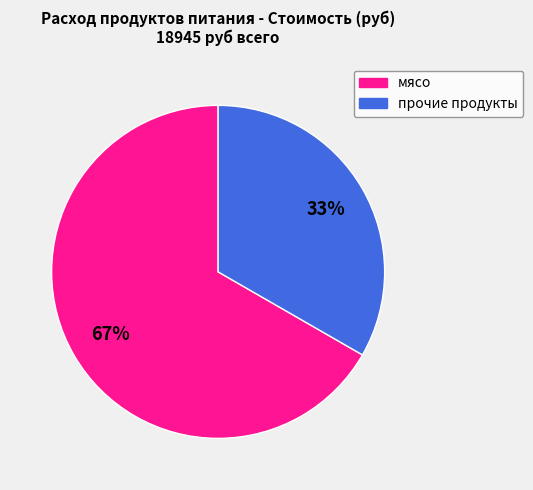

Is there any slice that represents more than half of the pie?

Yes